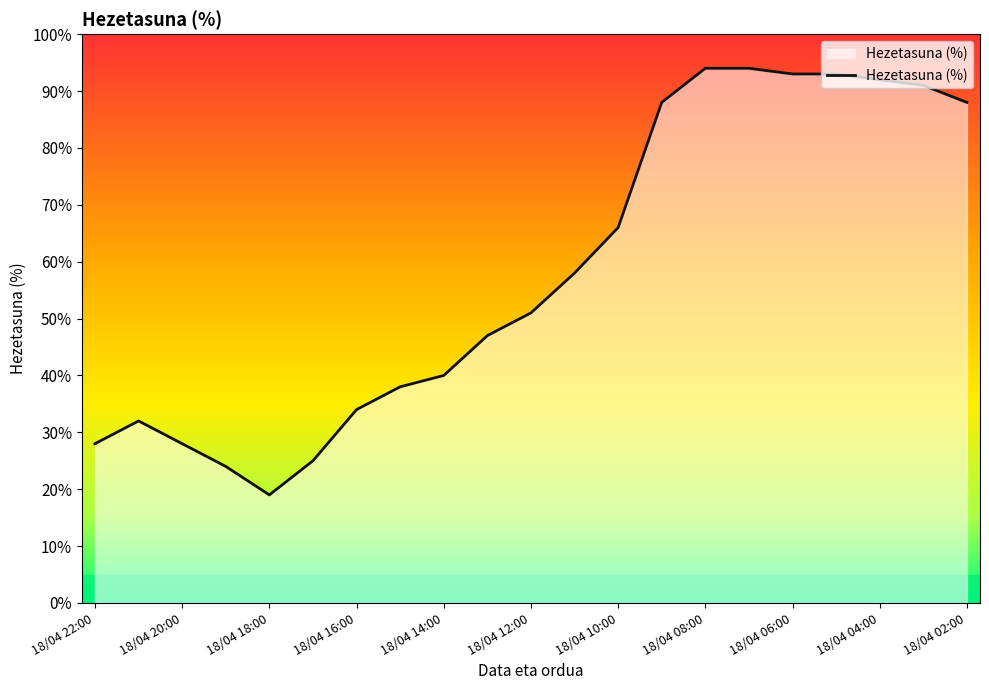

At which category does the chart reach its peak across all series?

18/04 08:00